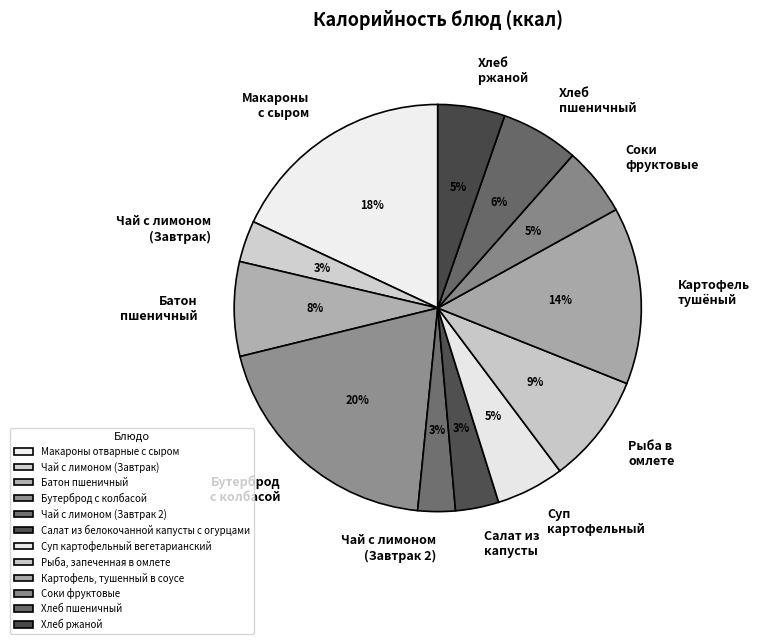

To the nearest percent, what portion does Салат из белокочанной капусты с огурцами represent?

3%